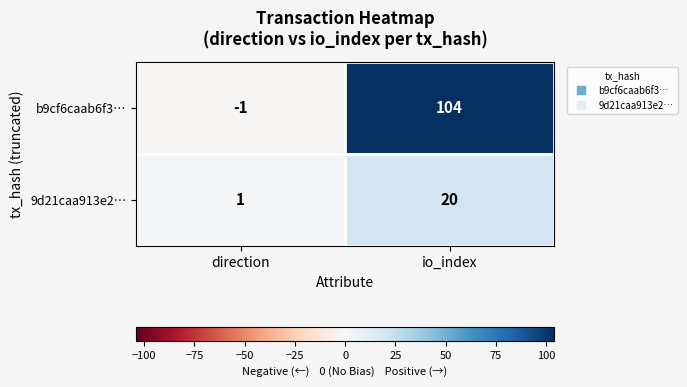

What is the sum of the 9d21caa913e2… values at io_index and direction?

21